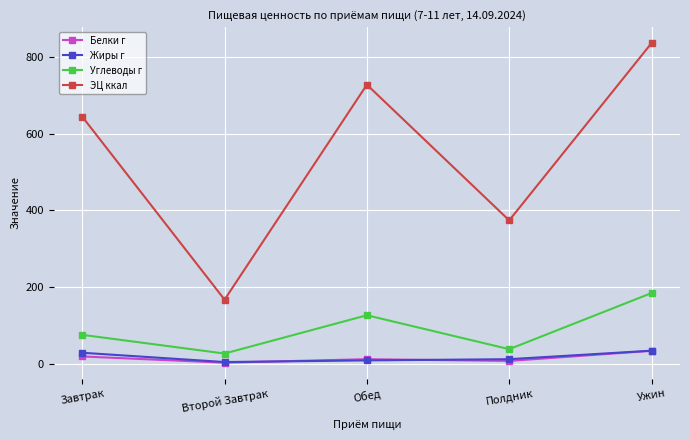

At which category is the sum across all series the highest?

Ужин